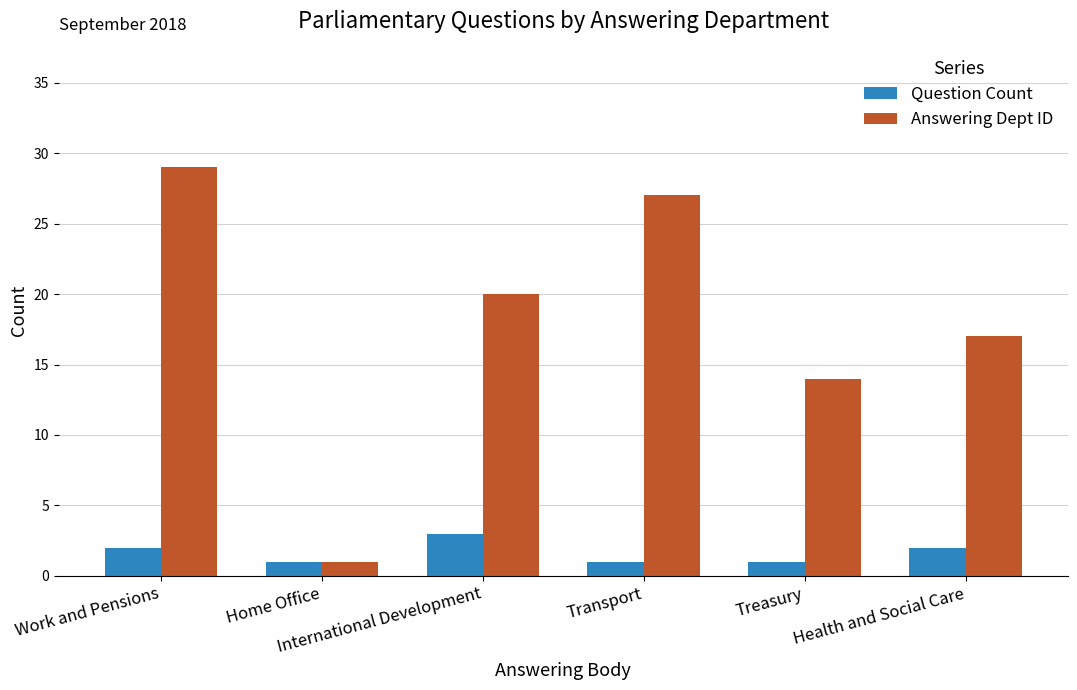

What is the total value across all series at Treasury?

15